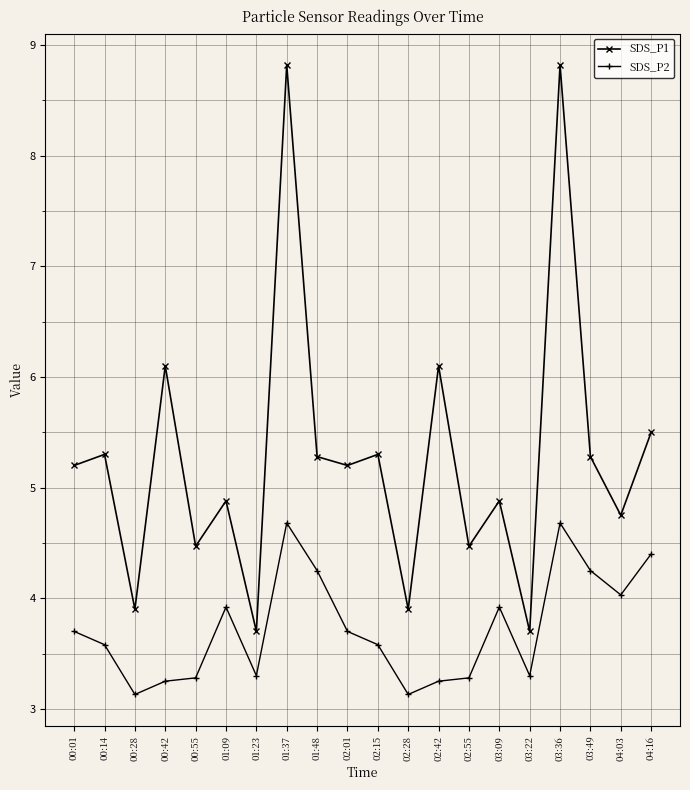

Is the value of SDS_P2 at 00:01 greater than the value of SDS_P1 at 00:14?

No